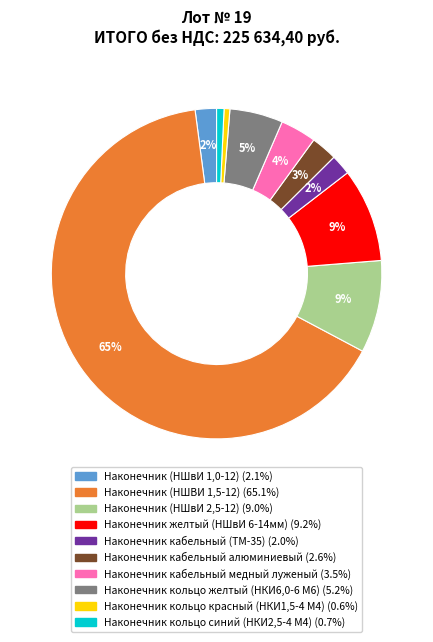

Is the sum of Наконечник кабельный алюминиевый and Наконечник желтый (НШвИ 6-14мм) greater than half?

No